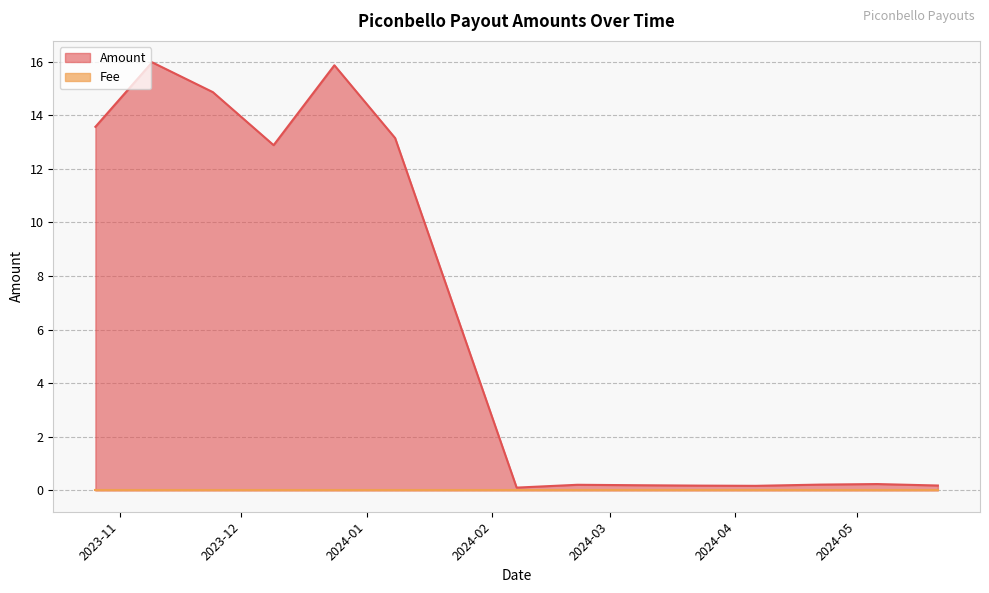

What is the greatest value displayed?

16.0